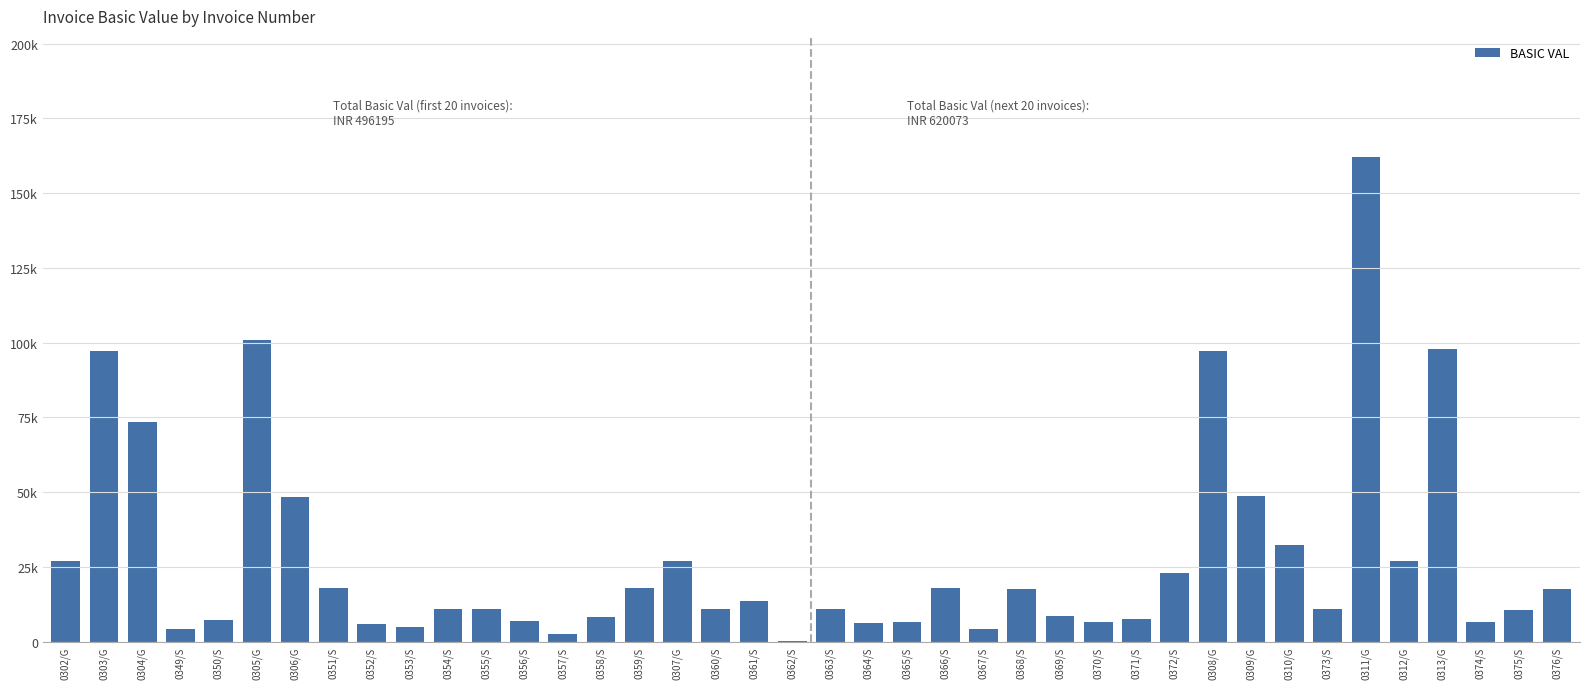

Reading left to right, transcribe all the data shown in this chart.

26818.0	97224.0	73287.0	4350.0	7200.0	100891.8	48378.0	18000.0	5760.0	5040.0	10875.0	10875.0	6994.0	2479.5	8395.5	18000.0	26818.0	10875.0	13608.0	326.2	10875.0	6198.8	6696.0	18000.0	4104.0	17485.0	8672.6	6696.0	7704.0	23040.0	97224.0	48858.0	32408.0	10800.0	162040.0	26818.0	97716.0	6525.0	10728.0	17485.0